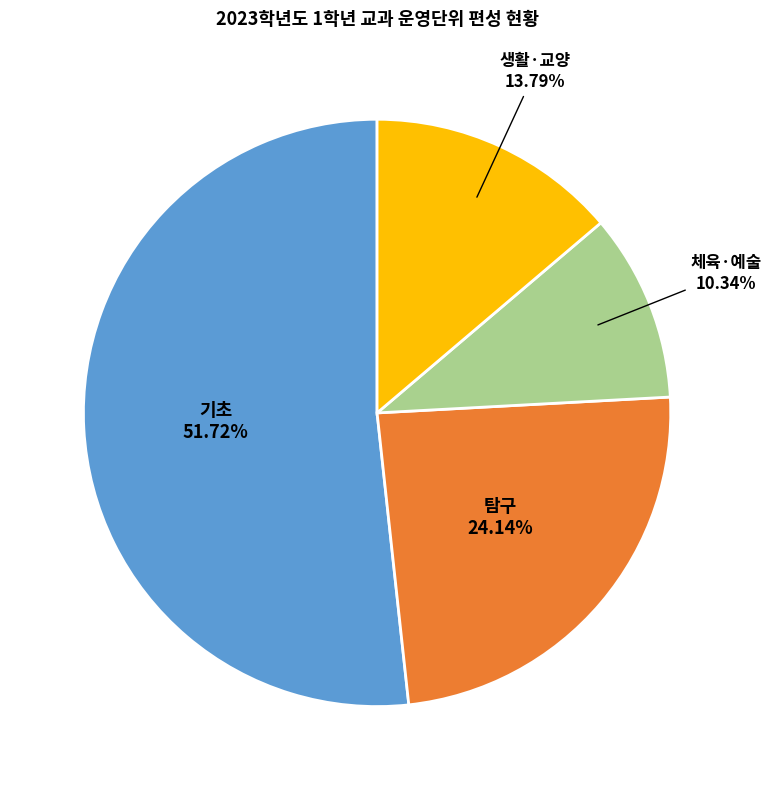

Does any single category account for the majority?

Yes